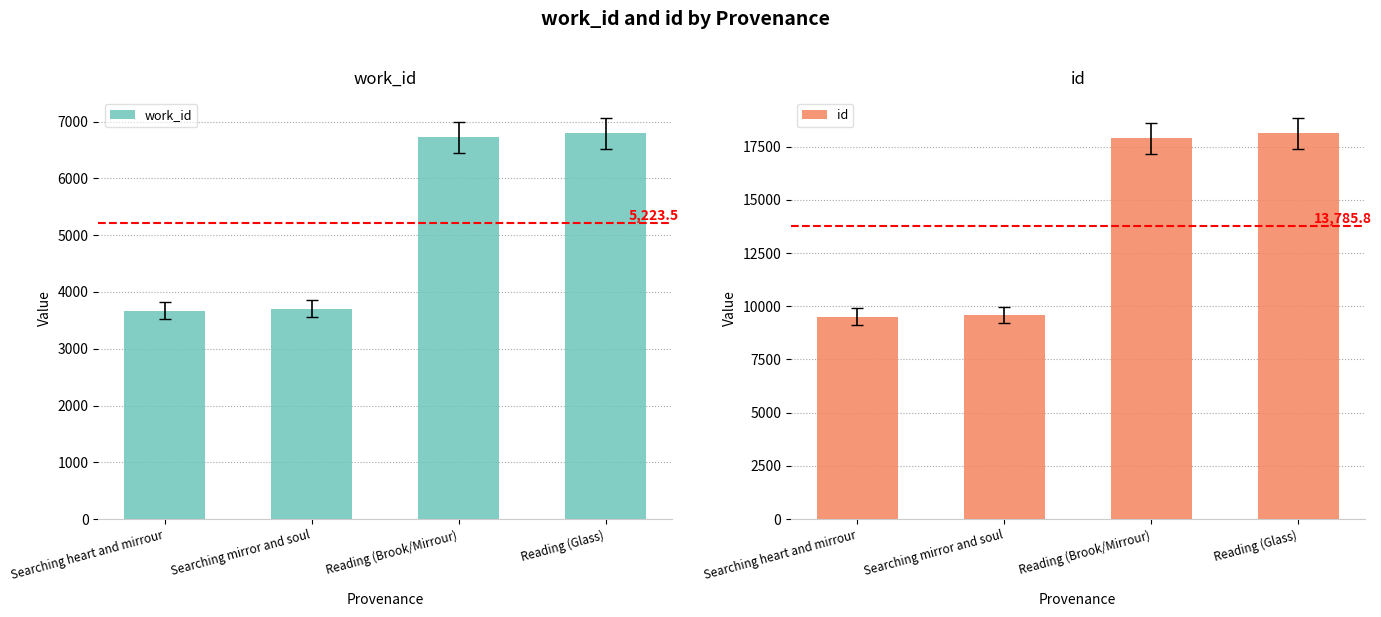

What is the sum of all id values?

55143